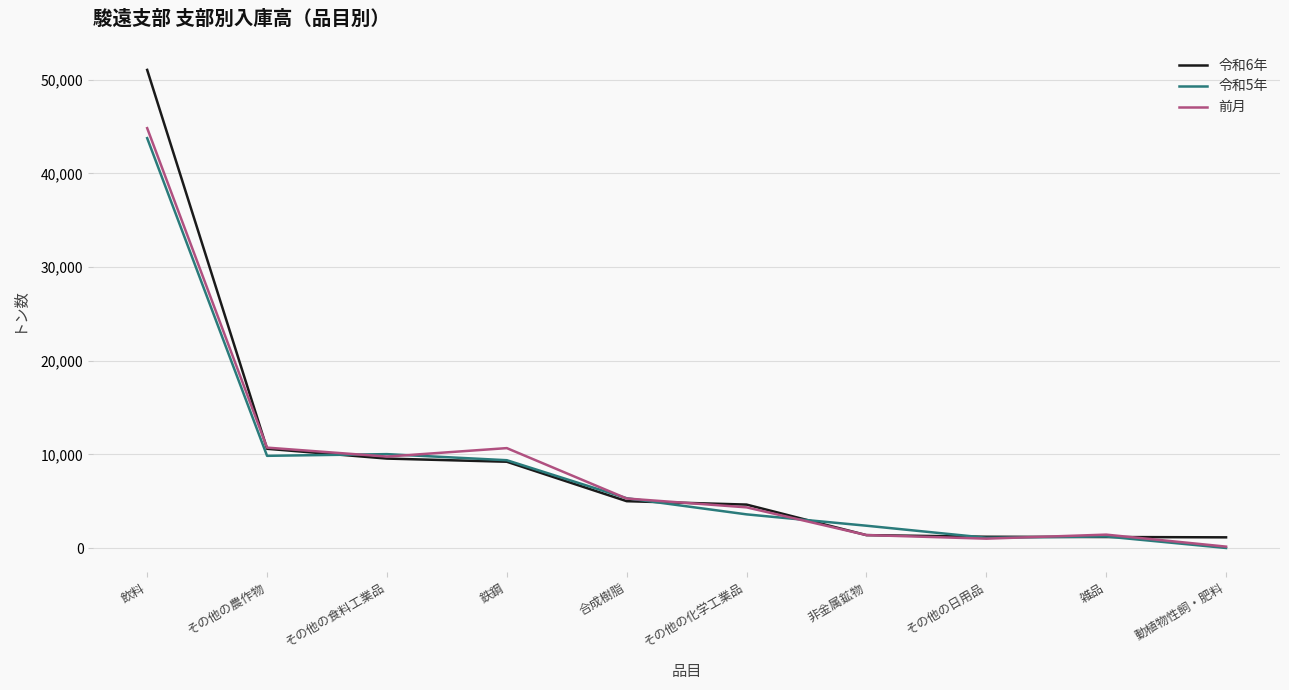

The 令和6年 series shows 5511 at その他の食料工業品. True or false?

False